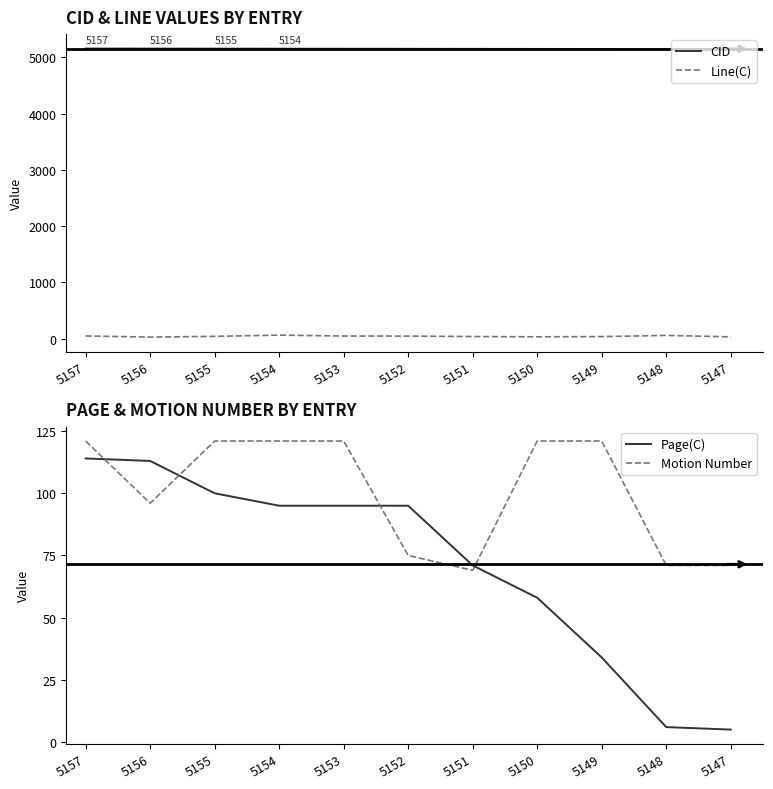

True or false: Motion Number and Line(C) cross at least once.

False